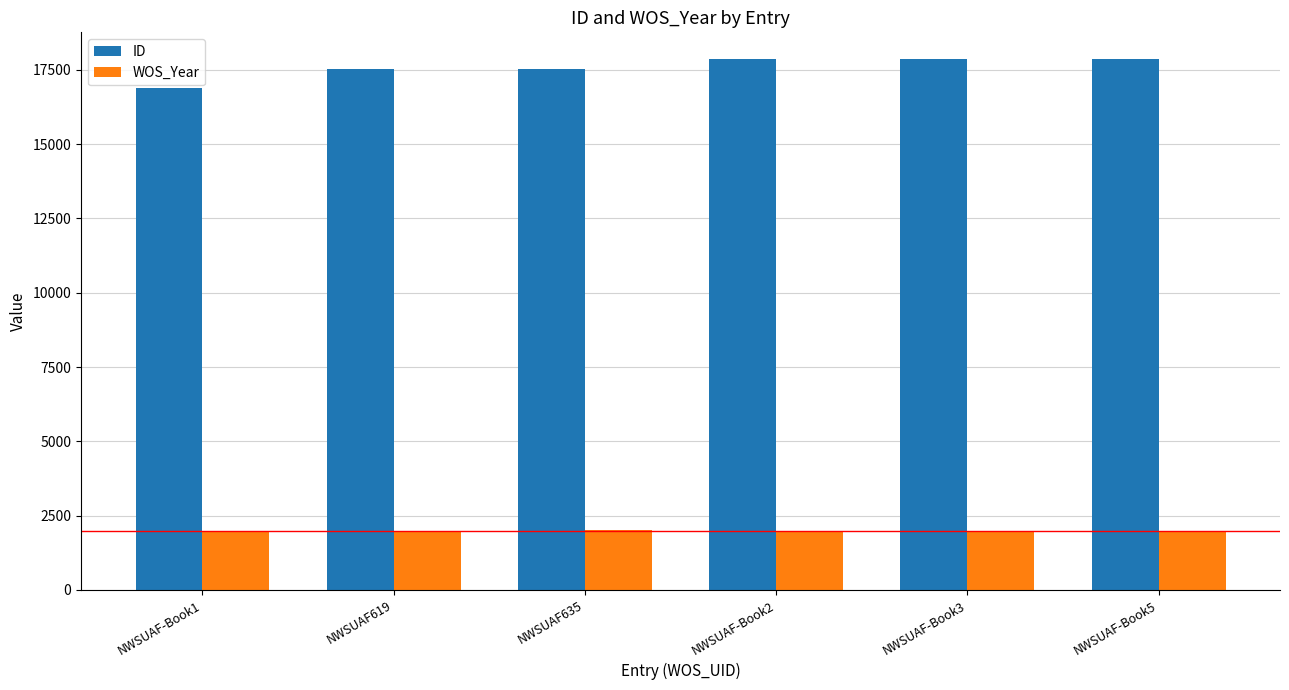

Is the value of WOS_Year at NWSUAF-Book2 greater than the value of ID at NWSUAF-Book5?

No